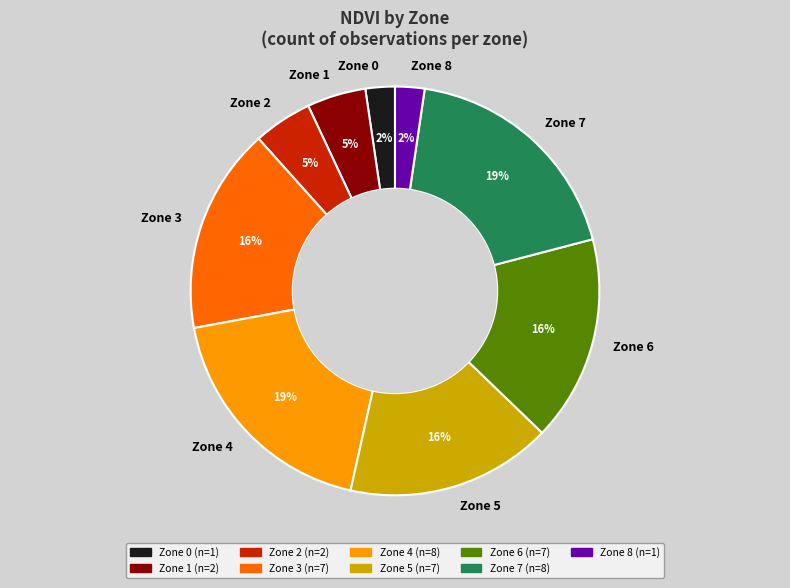

To the nearest percent, what is the difference between the Zone 7 and Zone 1 slice percentages?

14%